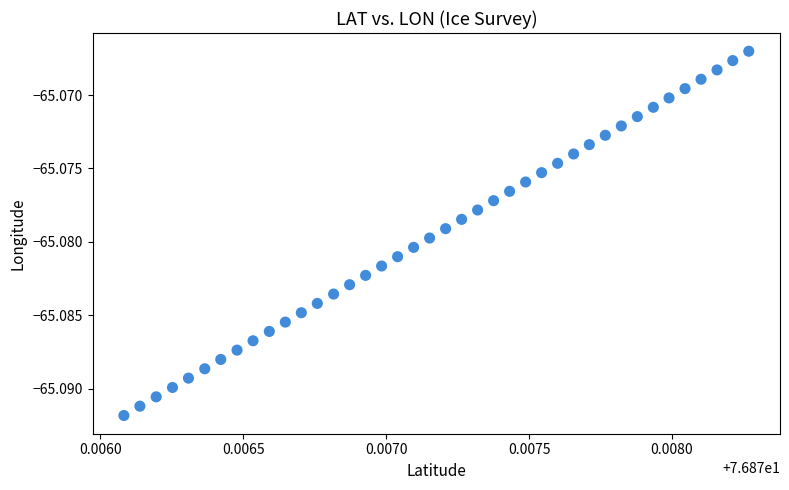

Count the number of points in this scatter plot.

40